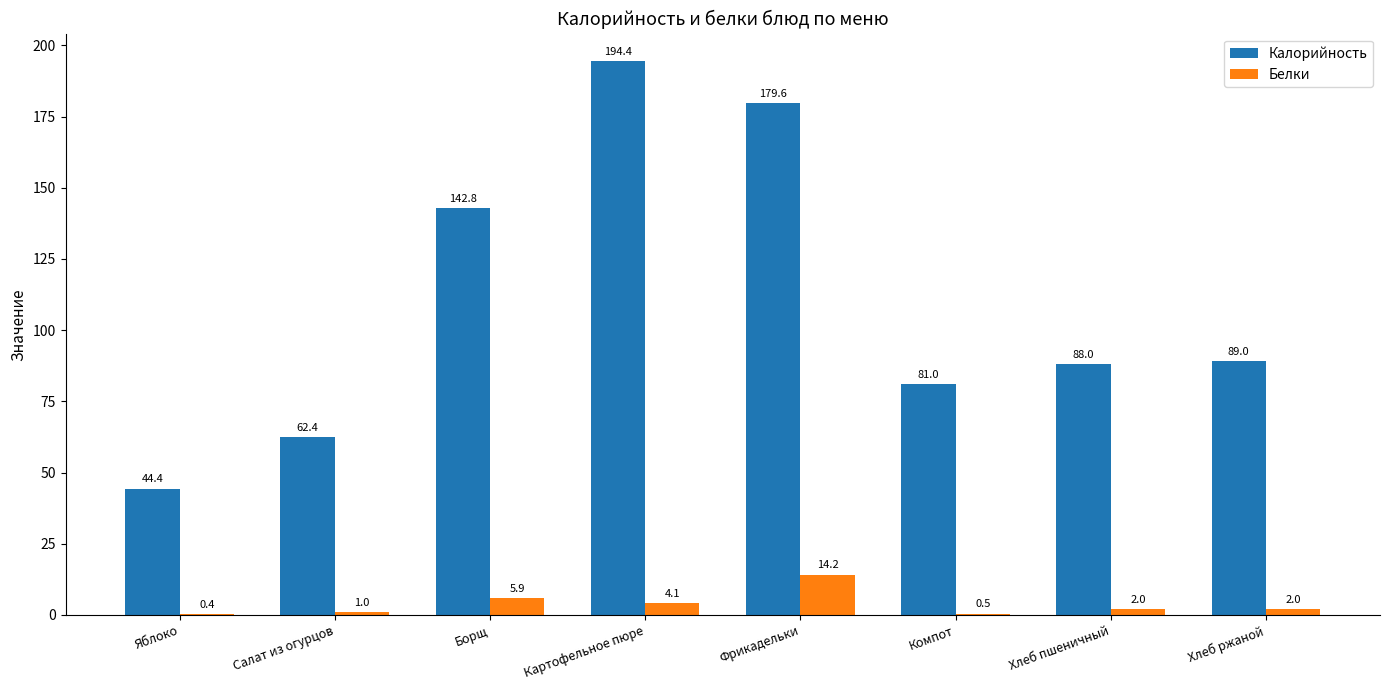

The Белки series shows 2.0 at Хлеб пшеничный. True or false?

True